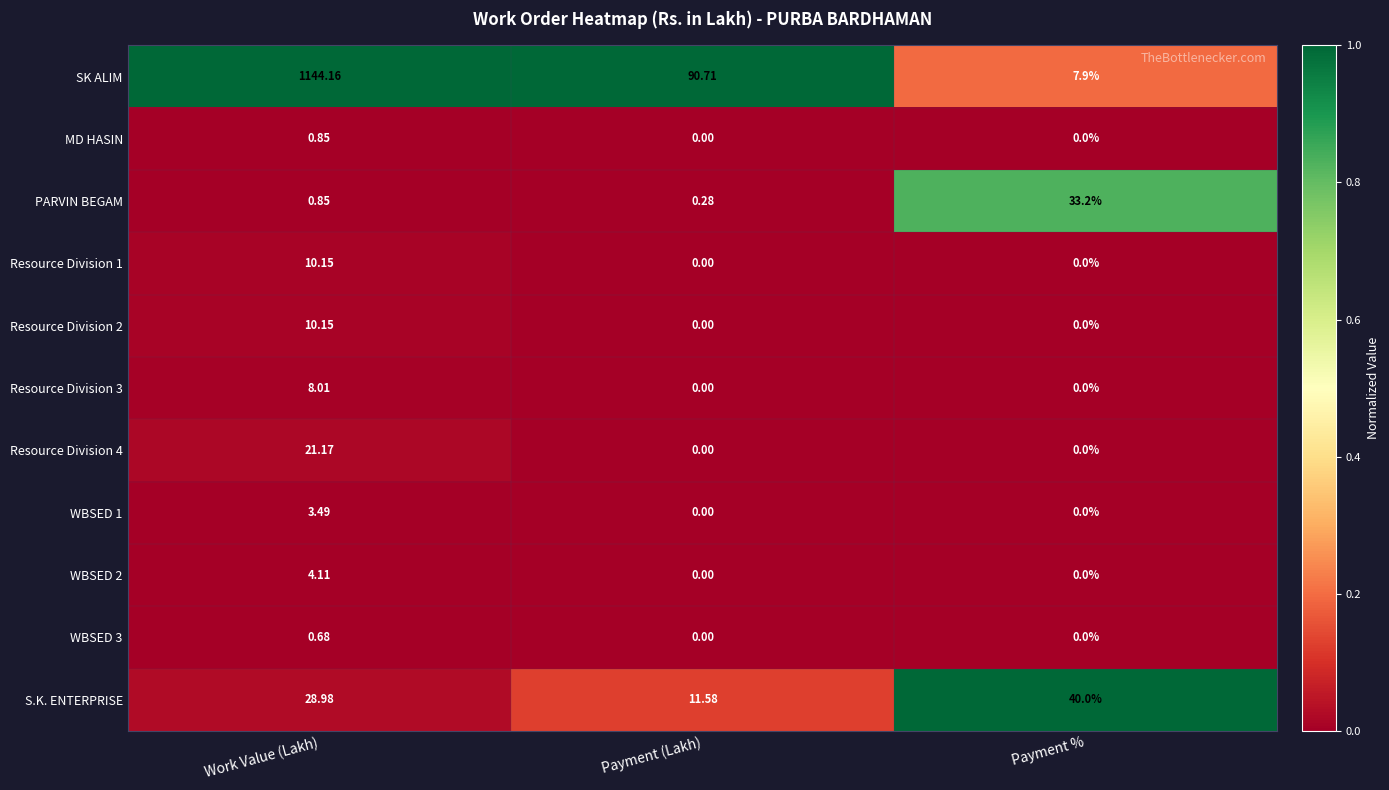

Which label corresponds to the largest value in the chart?

Work Value (Lakh)